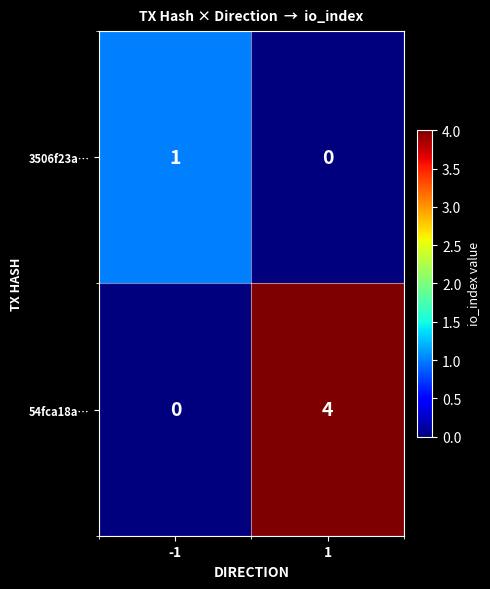

True or false: 54fca18a… has a value of -3 at -1.

False